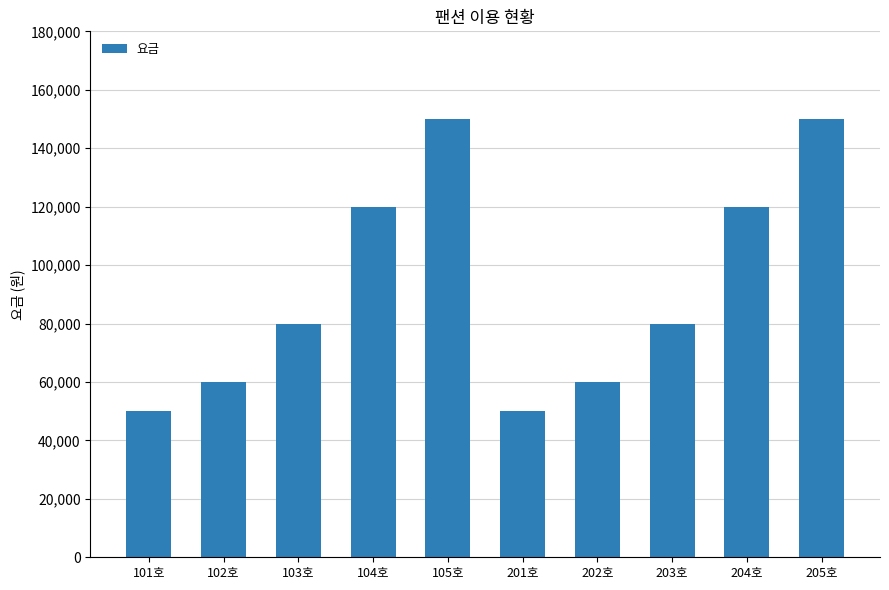

What is the label of the 4th bar from the left?

104호